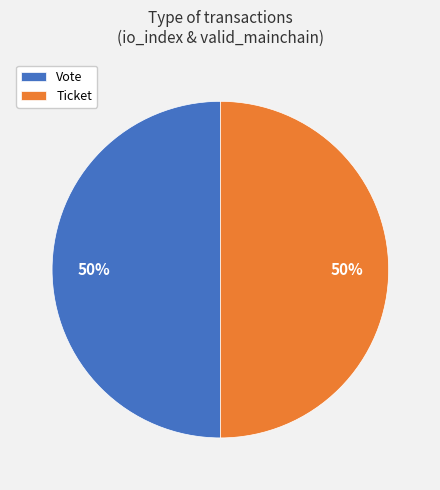

To the nearest percent, what is the difference between the largest and smallest slice percentages?

0%